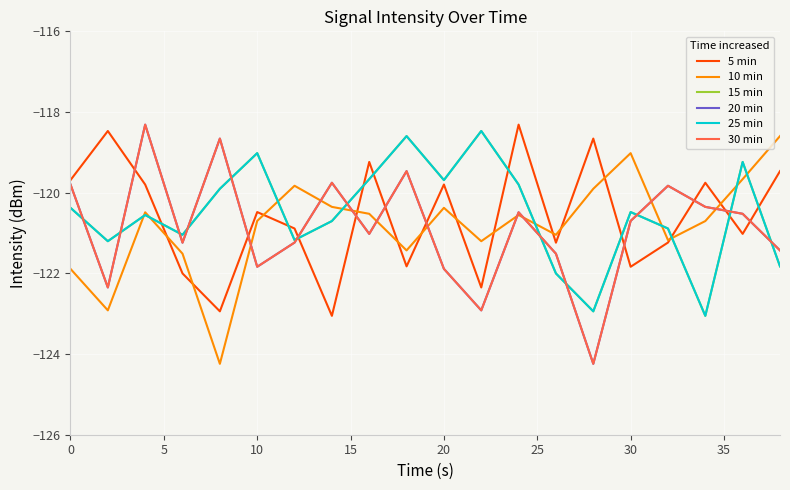

Rank the series by their maximum value, from highest to lowest.

5 min, 20 min, 30 min, 15 min, 25 min, 10 min